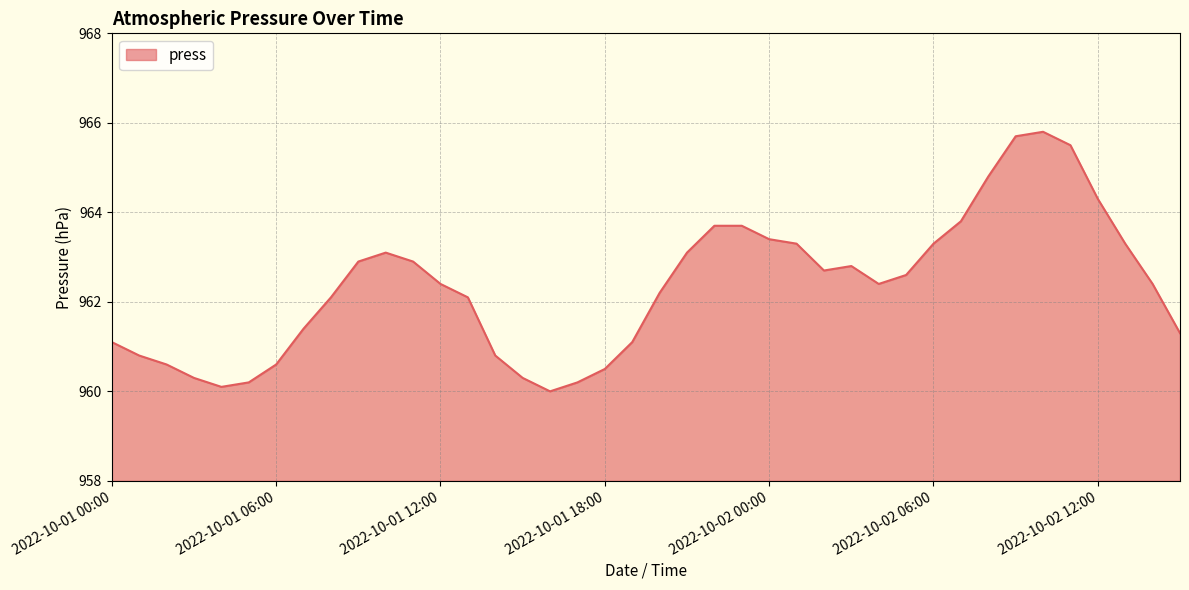

What is the smallest value displayed?

960.0